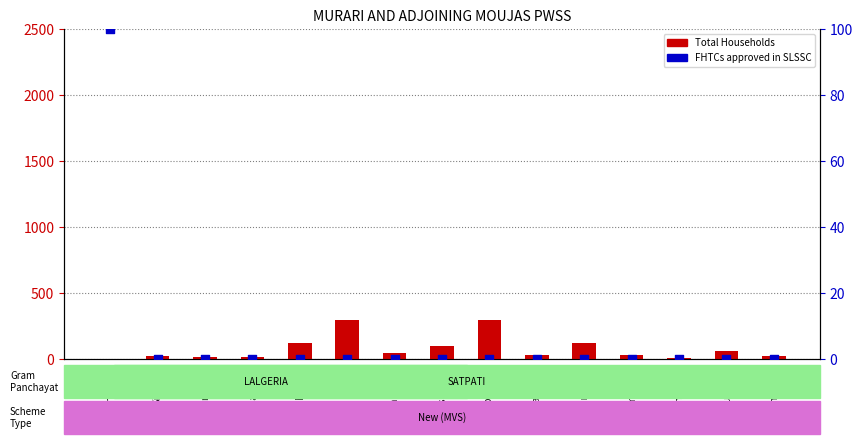

At which category is the sum across all series the highest?

Murari